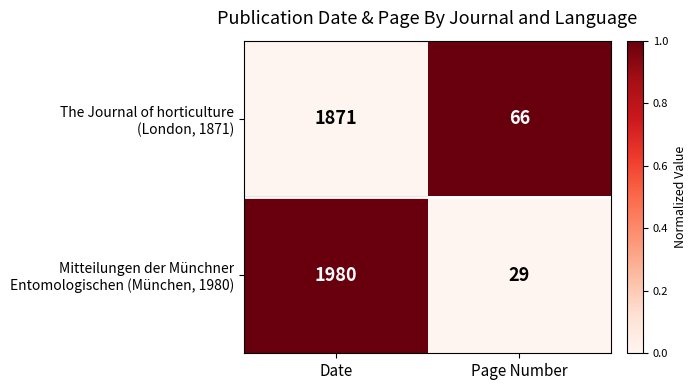

Which category has the highest value across all series?

Date